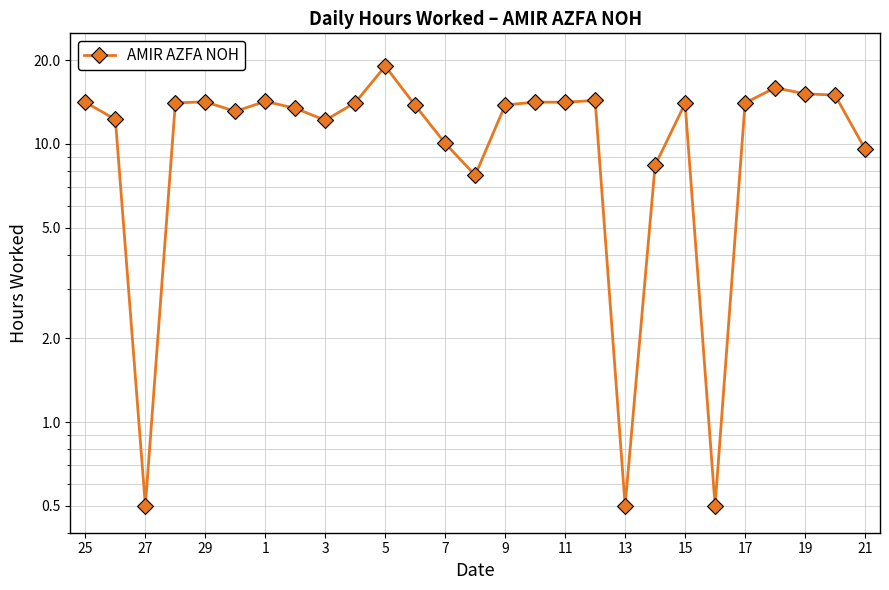

What is the difference between the second highest and minimum values?

15.4